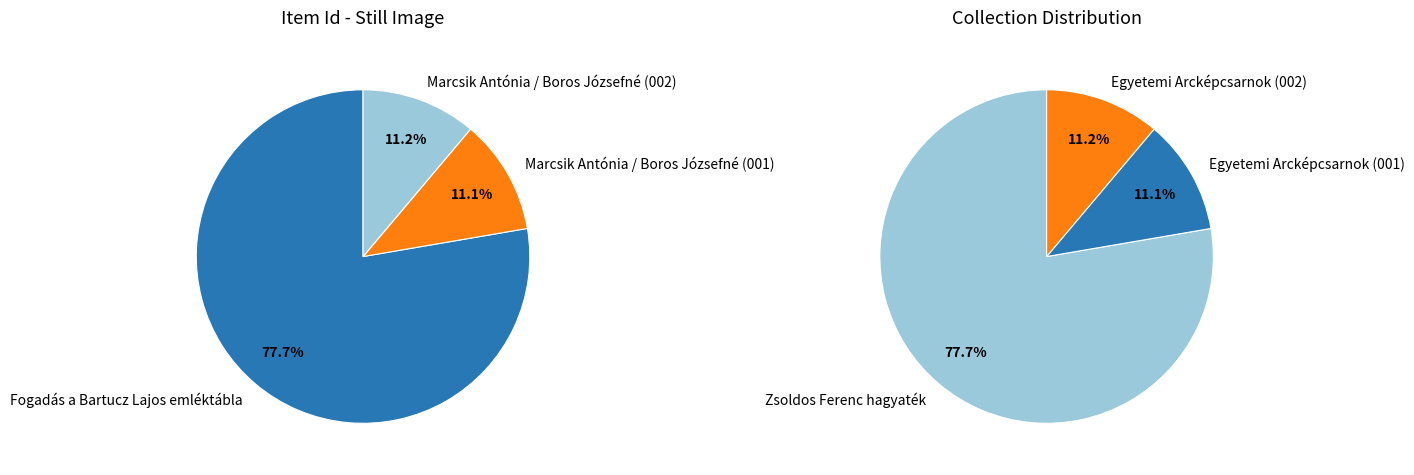

What is the total percentage of Marcsik Antónia / Boros Józsefné (001) and Fogadás a Bartucz Lajos emléktábla?

88.8%